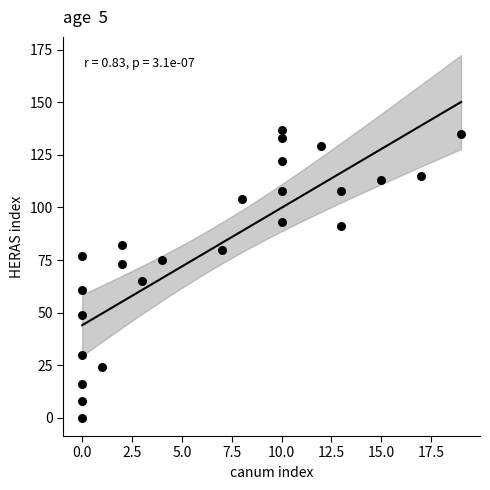

What is the range of Y values (max minus min)?

137